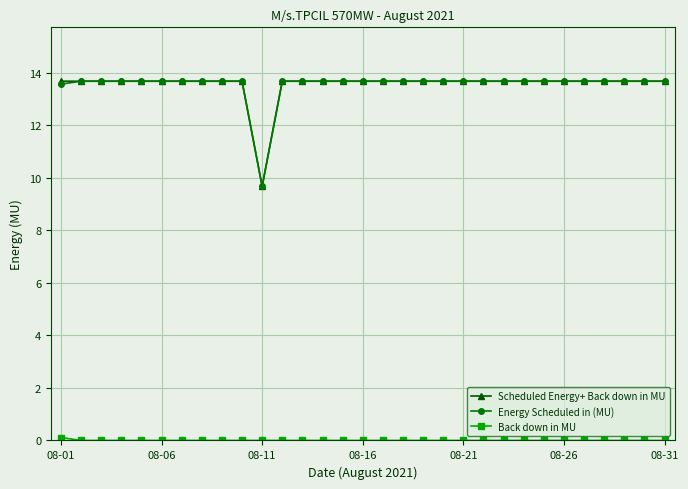

At how many categories does at least one series exceed 12?

30